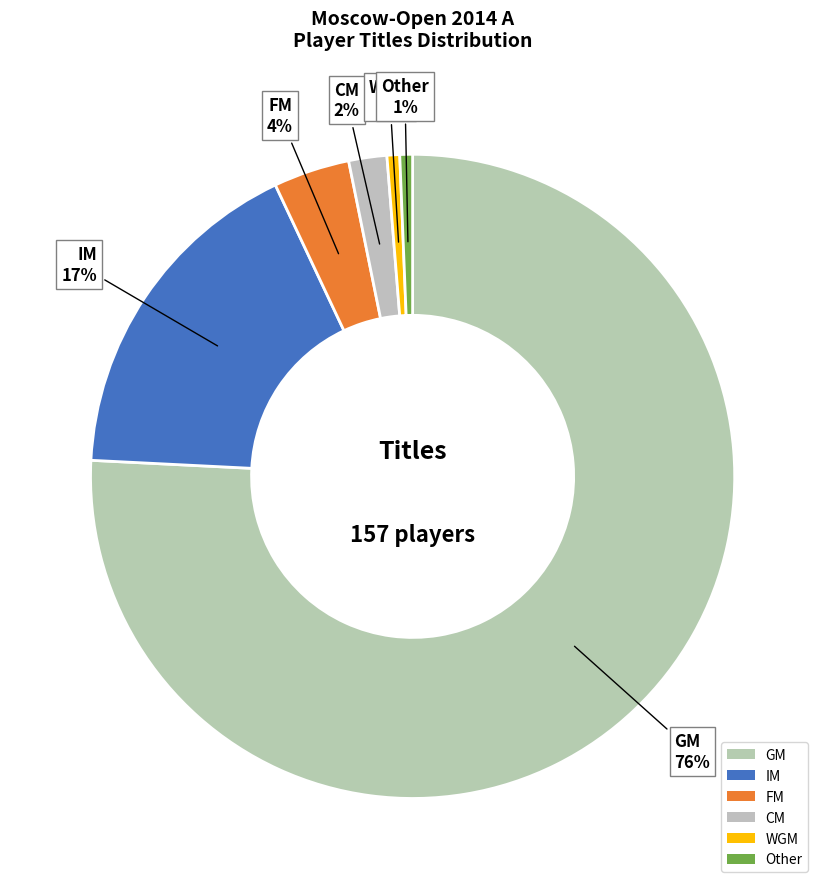

Approximately how many times larger is the value at WGM compared to Other?

1.0